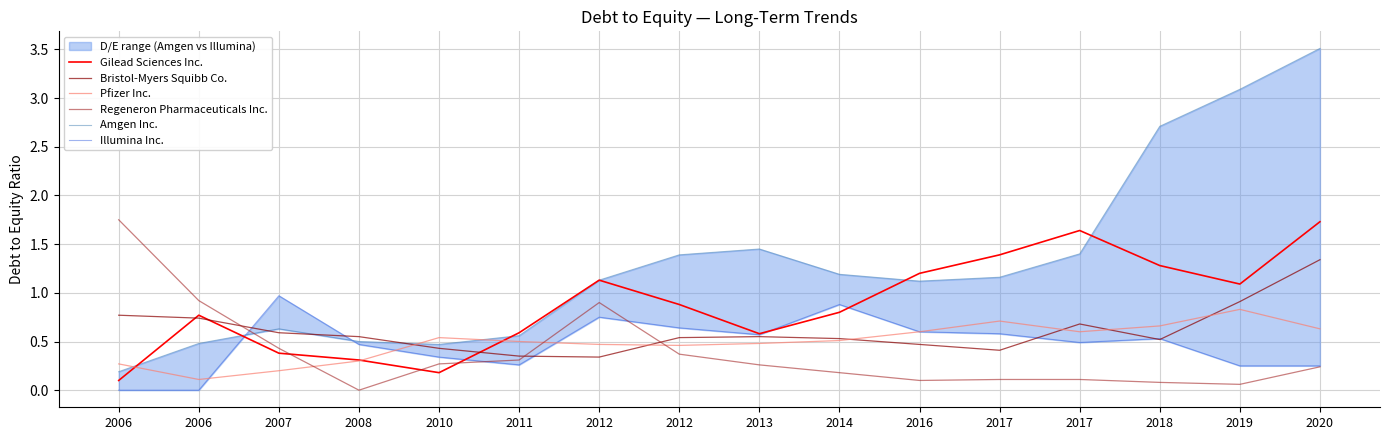

Is it true that Gilead Sciences Inc. equals 1.5 at 2012?

False